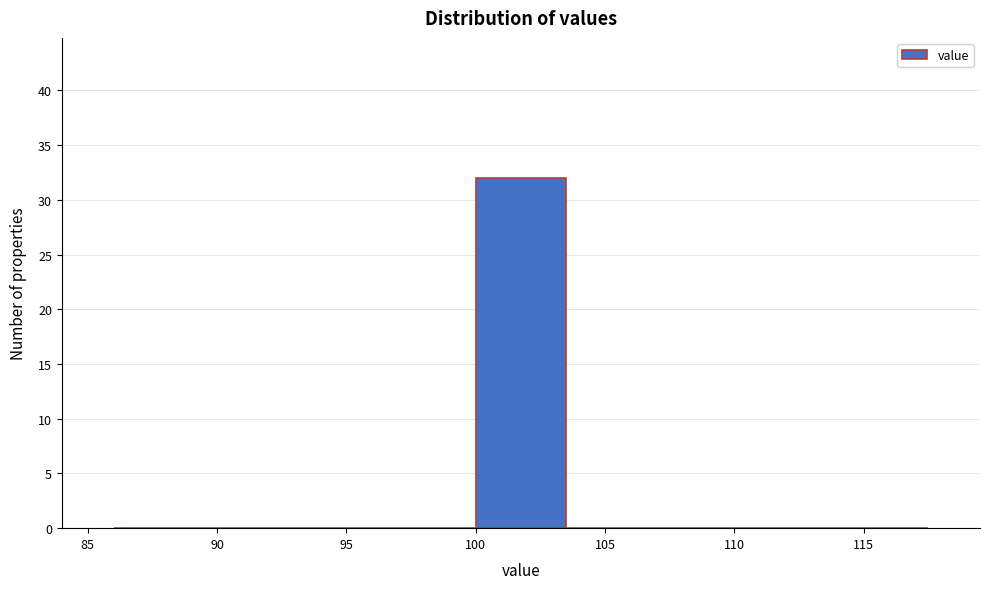

Over which range of the x-axis is the bar tallest?

100.0 to 103.5